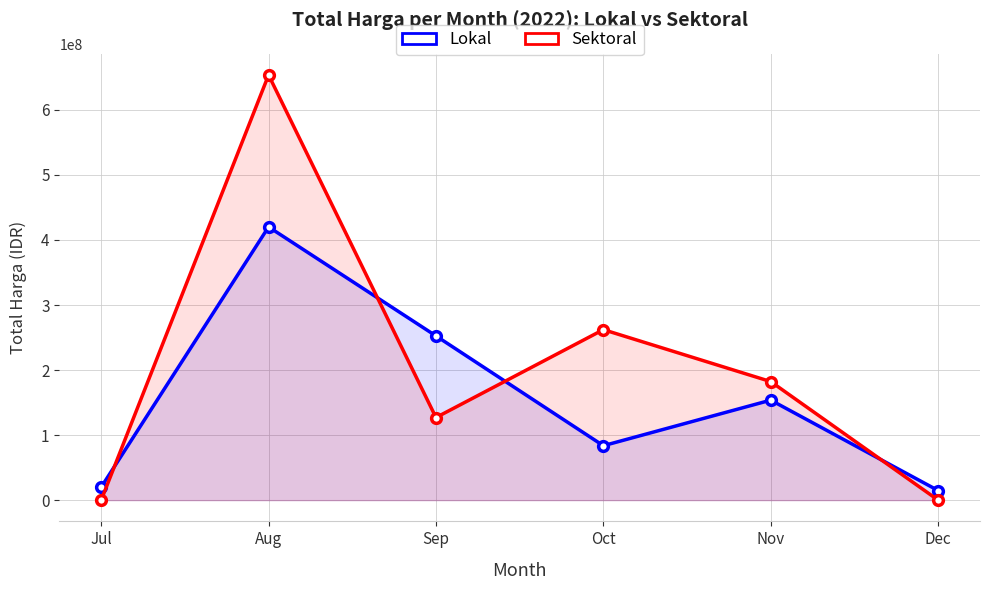

How many interior local valleys does the Sektoral series have?

1